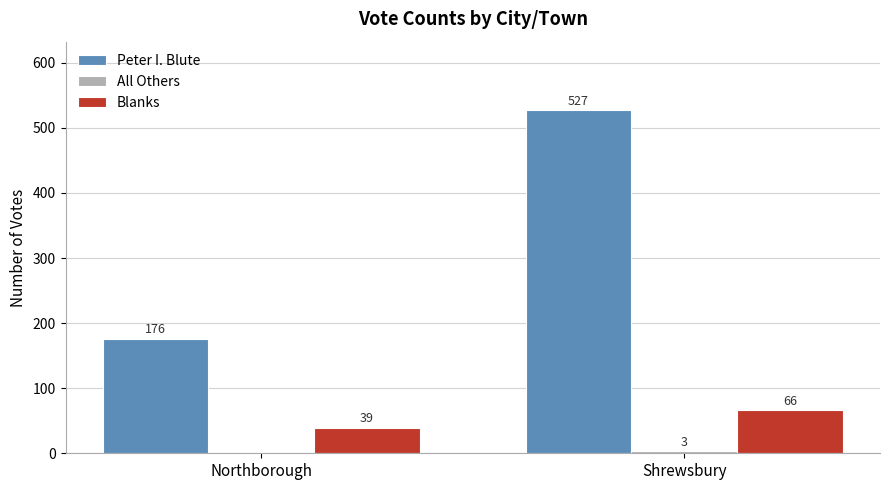

Where is Blanks nearest to the value 52?

Northborough